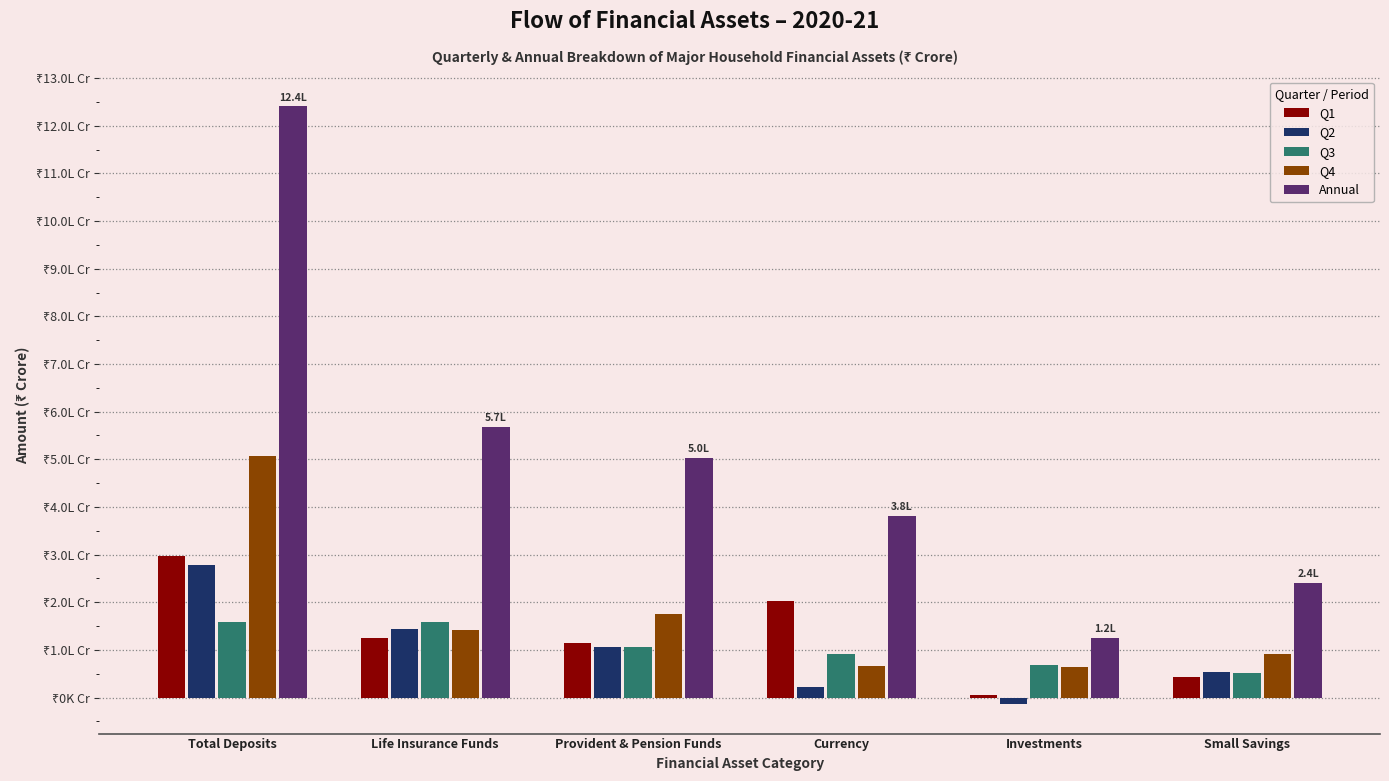

What are all the series names shown in the legend?

Q1, Q2, Q3, Q4, Annual